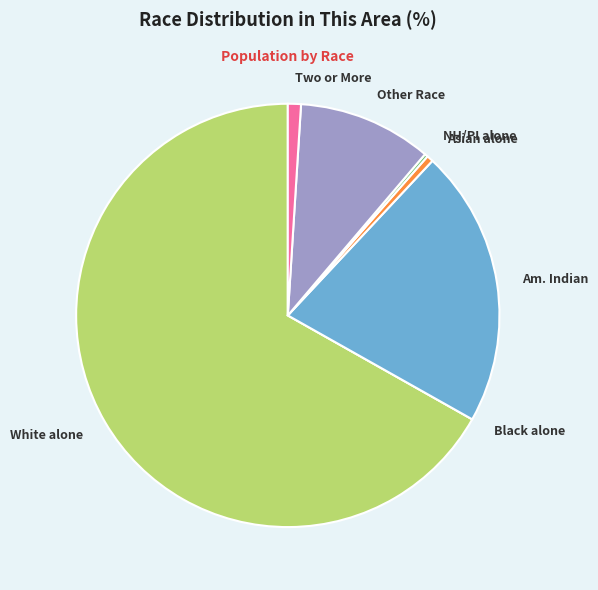

The Other Race slice represents 1% of the pie. True or false?

False